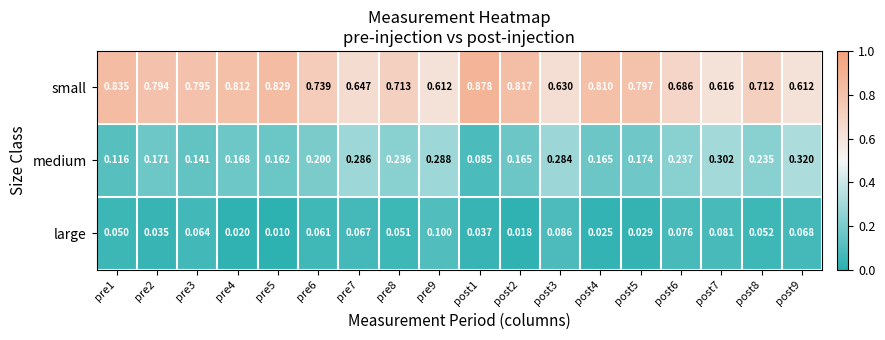

Which series has the largest total across all categories?

small